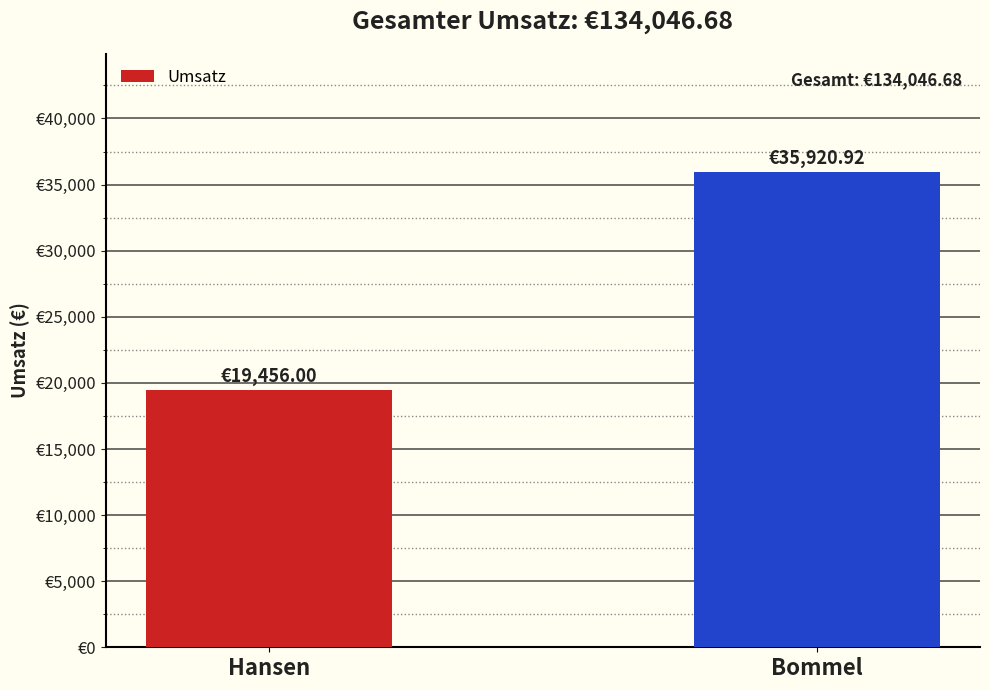

What is the difference between the values at Bommel and Hansen?

16464.9